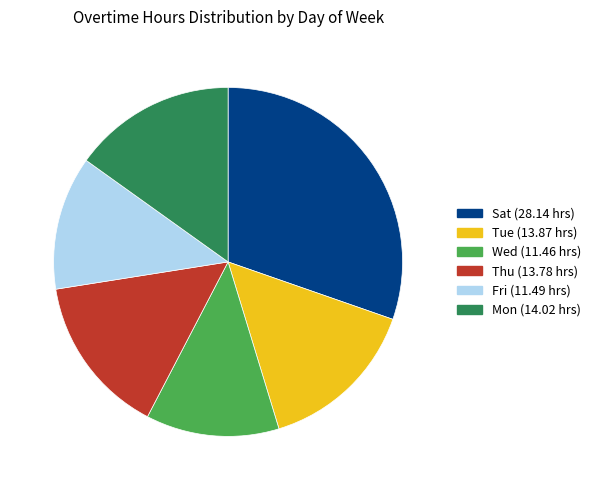

Is the sum of Mon (14.02 hrs) and Tue (13.87 hrs) greater than half?

No